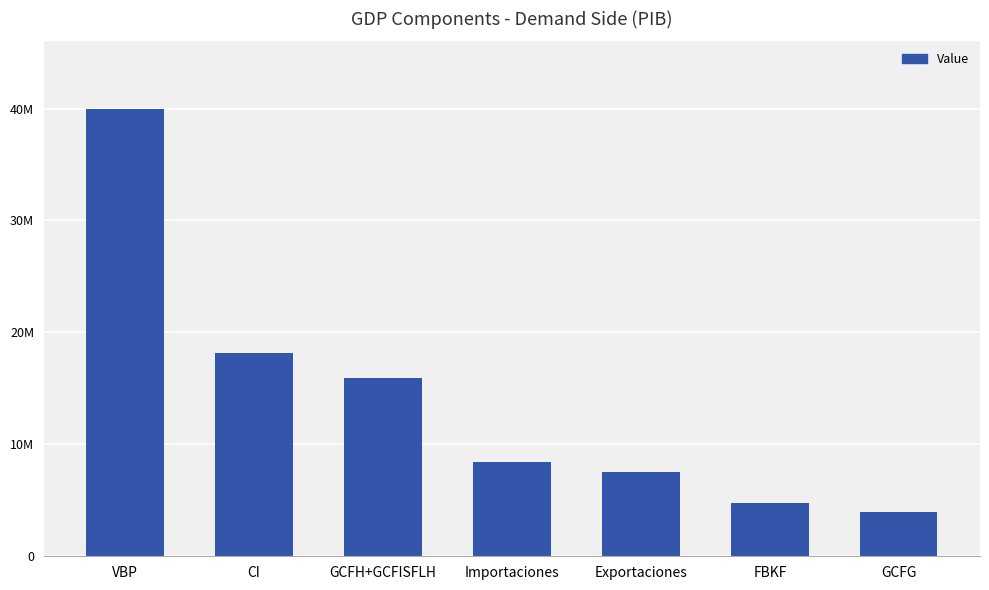

Between GCFH+GCFISFLH and Exportaciones, which is larger?

GCFH+GCFISFLH